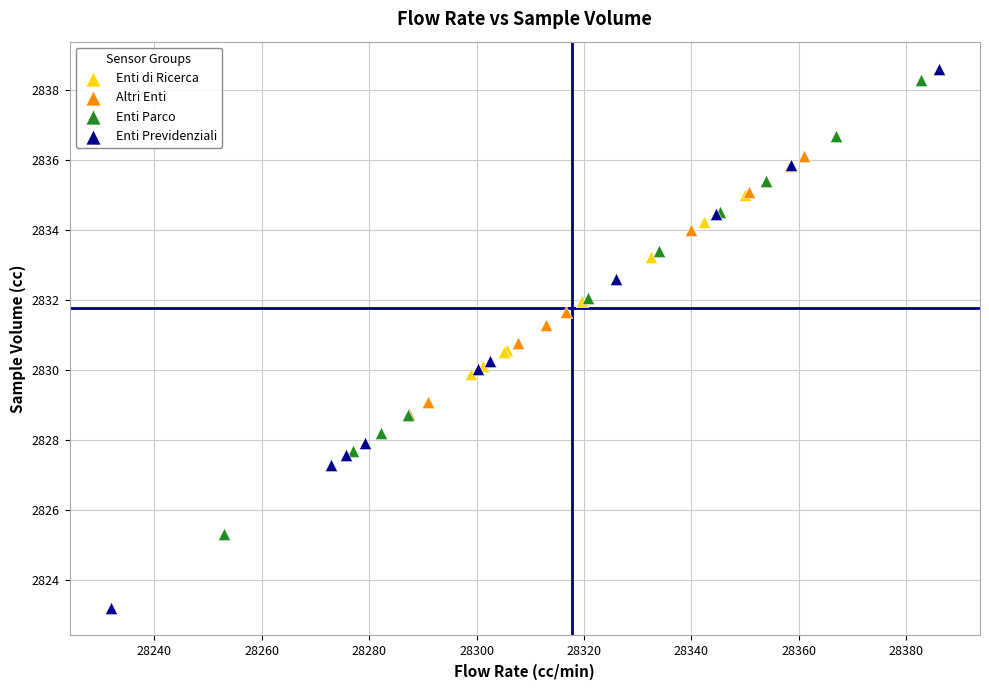

What are all the series names shown in the legend?

Enti di Ricerca, Altri Enti, Enti Parco, Enti Previdenziali